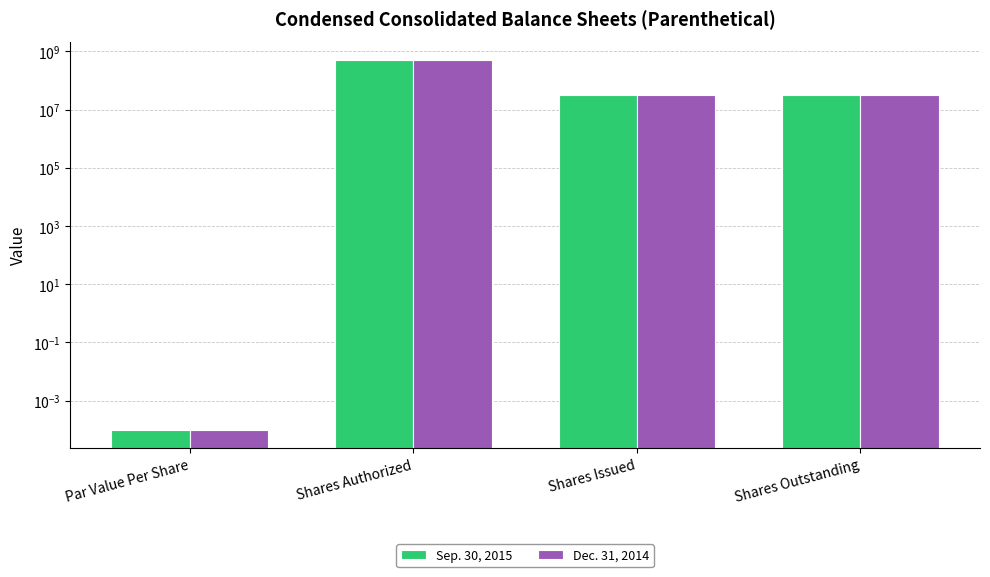

What is the value of the Sep. 30, 2015 bar at the 3rd from the left?

32095000.0